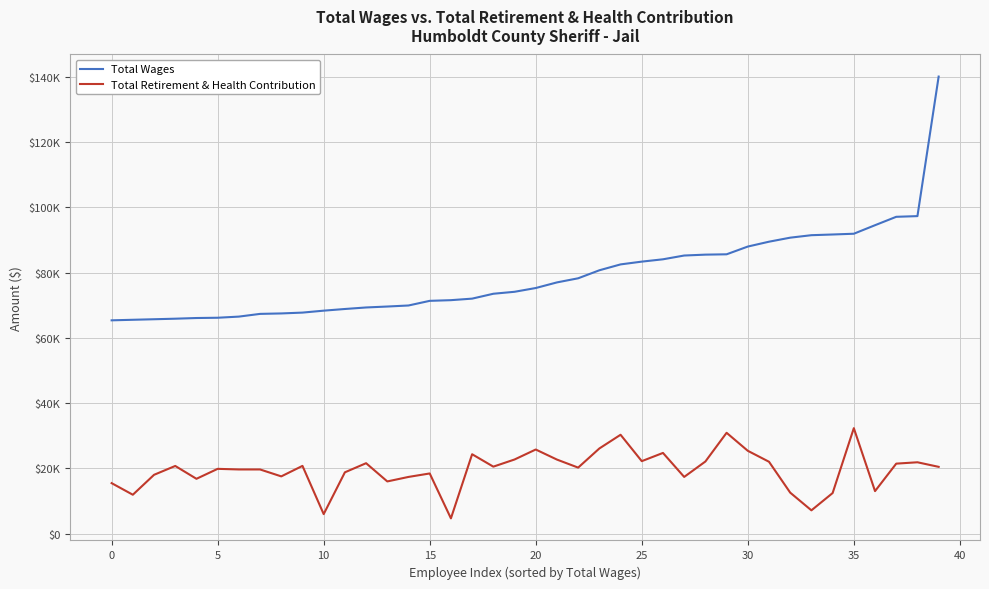

True or false: Total Wages and Total Retirement & Health Contribution cross at least once.

False